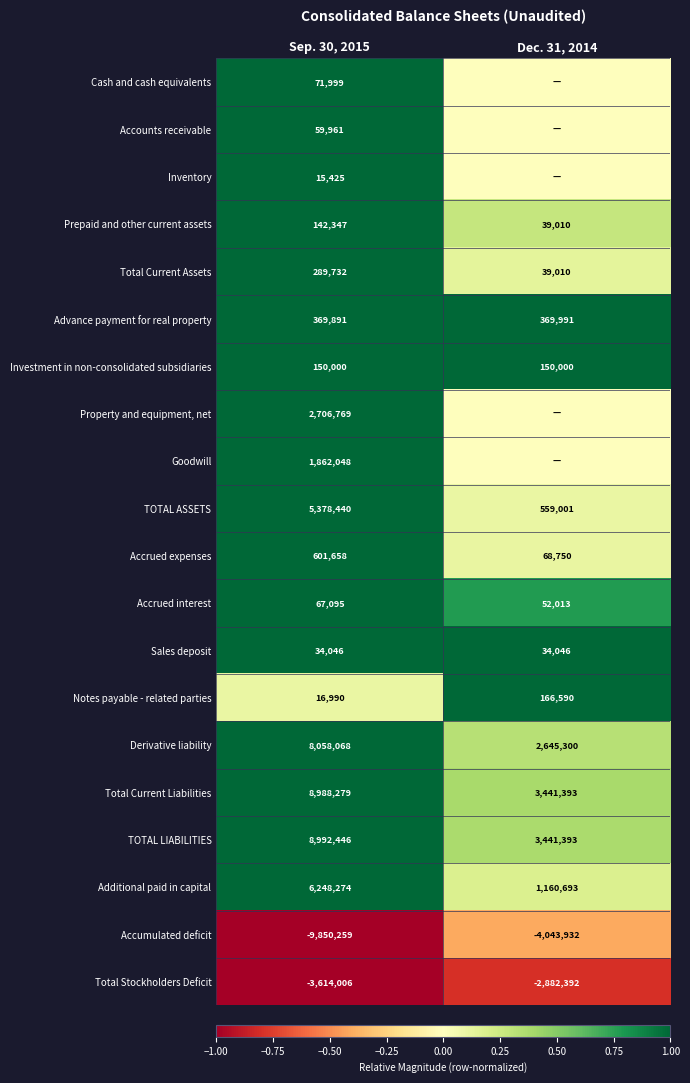

Which category has the lowest value across all series?

Sep. 30, 2015